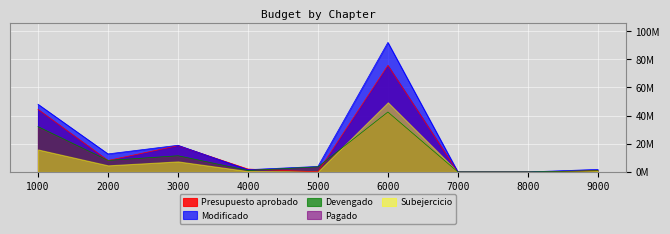

What are all the series names shown in the legend?

Presupuesto aprobado, Modificado, Devengado, Pagado, Subejercicio